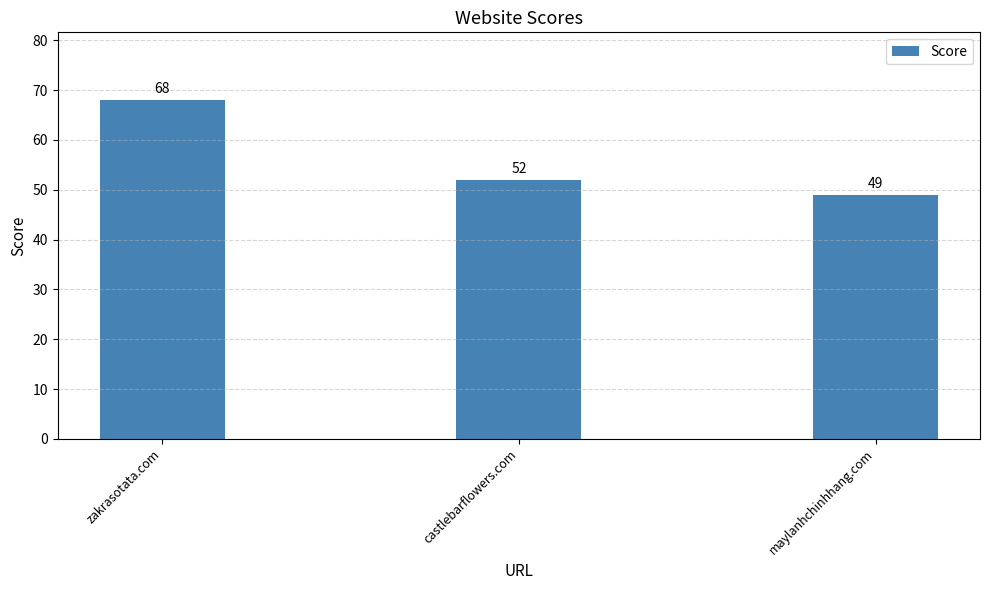

What is the approximate value at maylanhchinhhang.com?

49